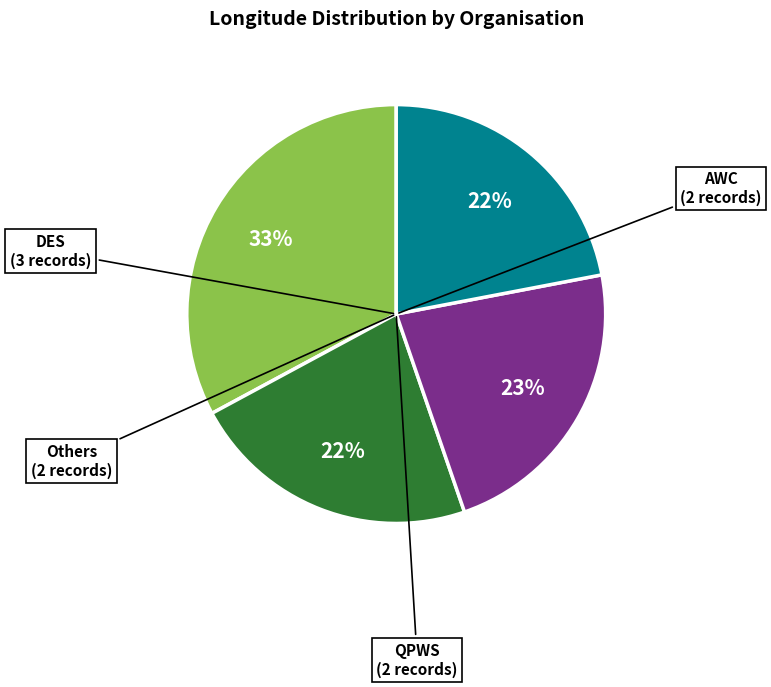

Is there a majority slice in this chart?

No